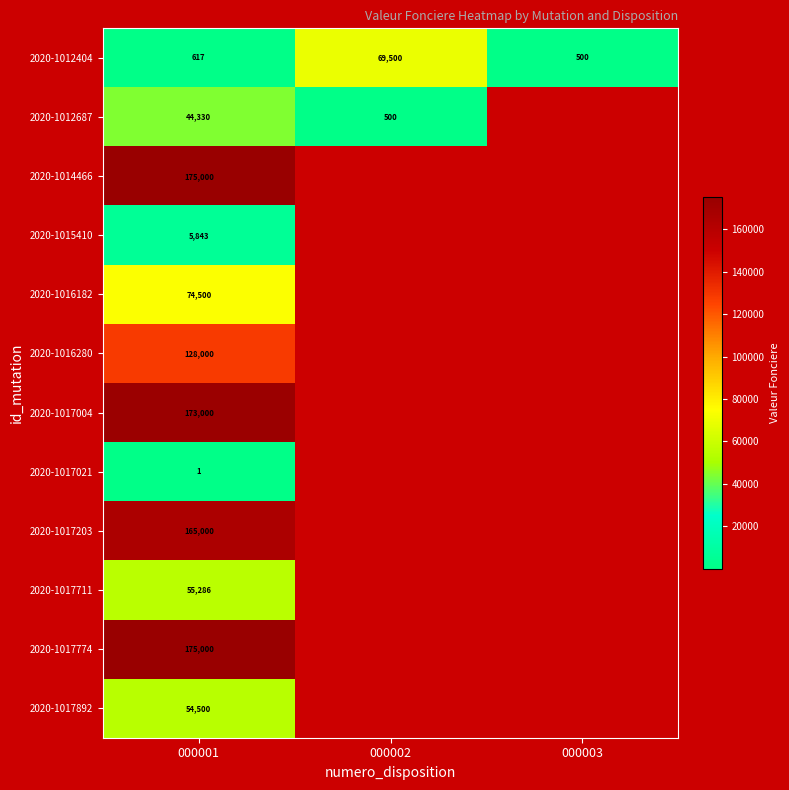

The 2020-1016280 series shows 128000 at 000001. True or false?

True